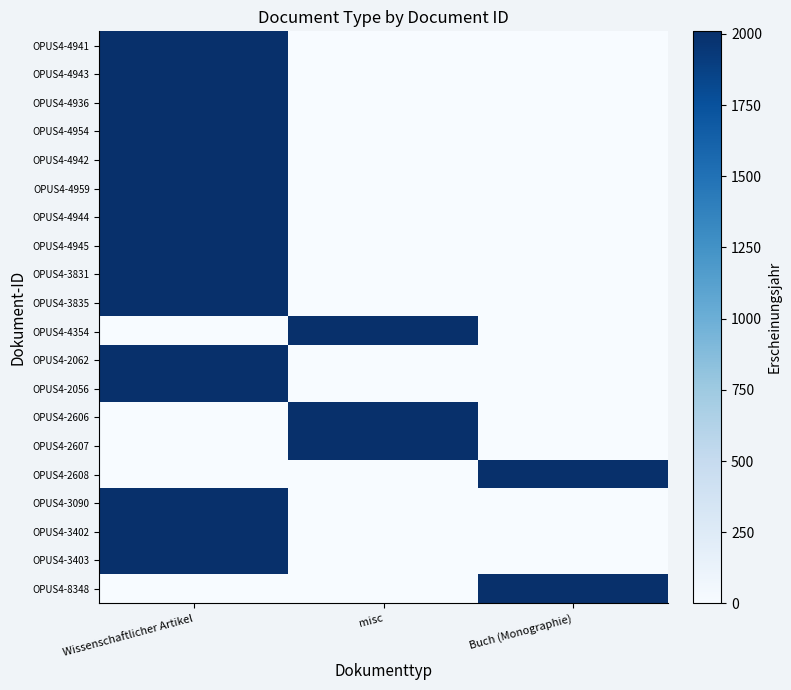

Which series has the largest total across all categories?

OPUS4-4941